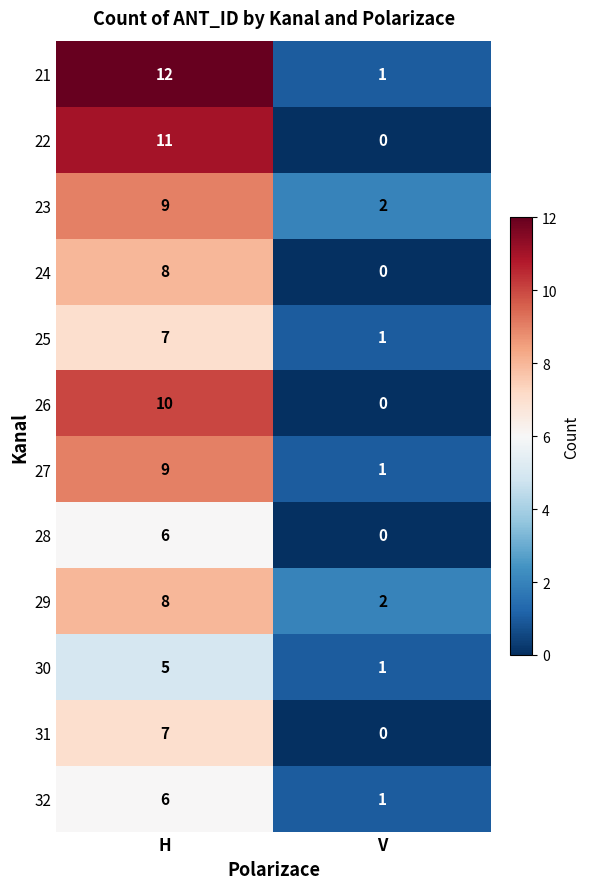

At which category is the sum across all series the highest?

H